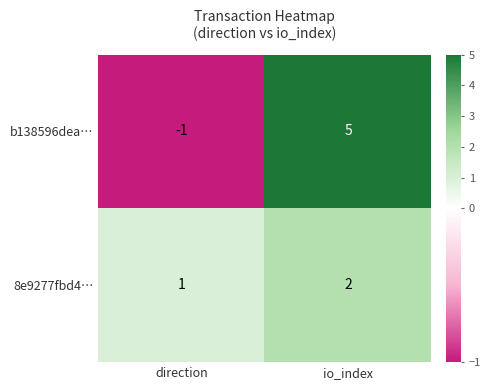

The 8e9277fbd4… series shows 2 at io_index. True or false?

True